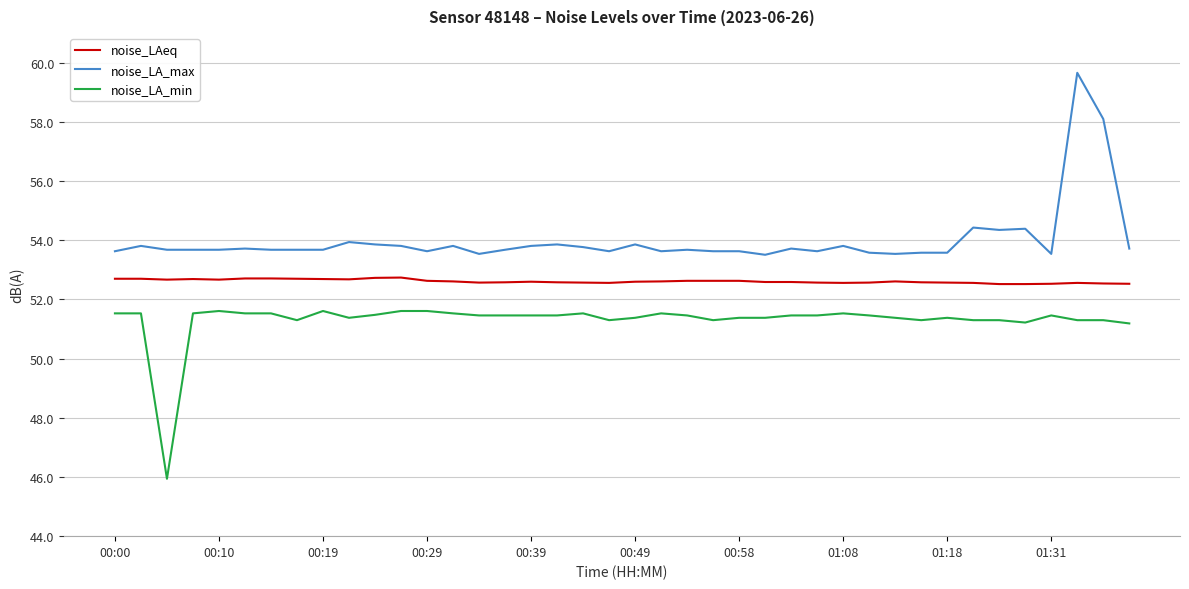

List the series in order of their overall mean, highest first.

noise_LA_max, noise_LAeq, noise_LA_min